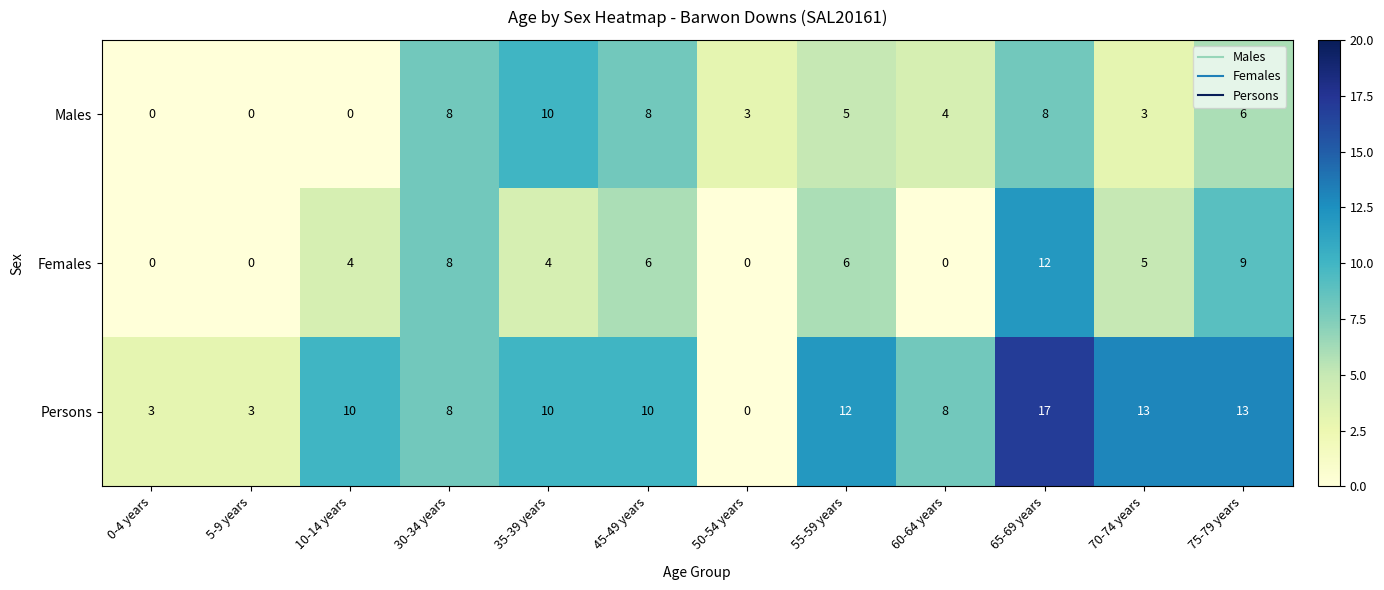

List the series in order of their peak value, highest first.

Persons, Females, Males